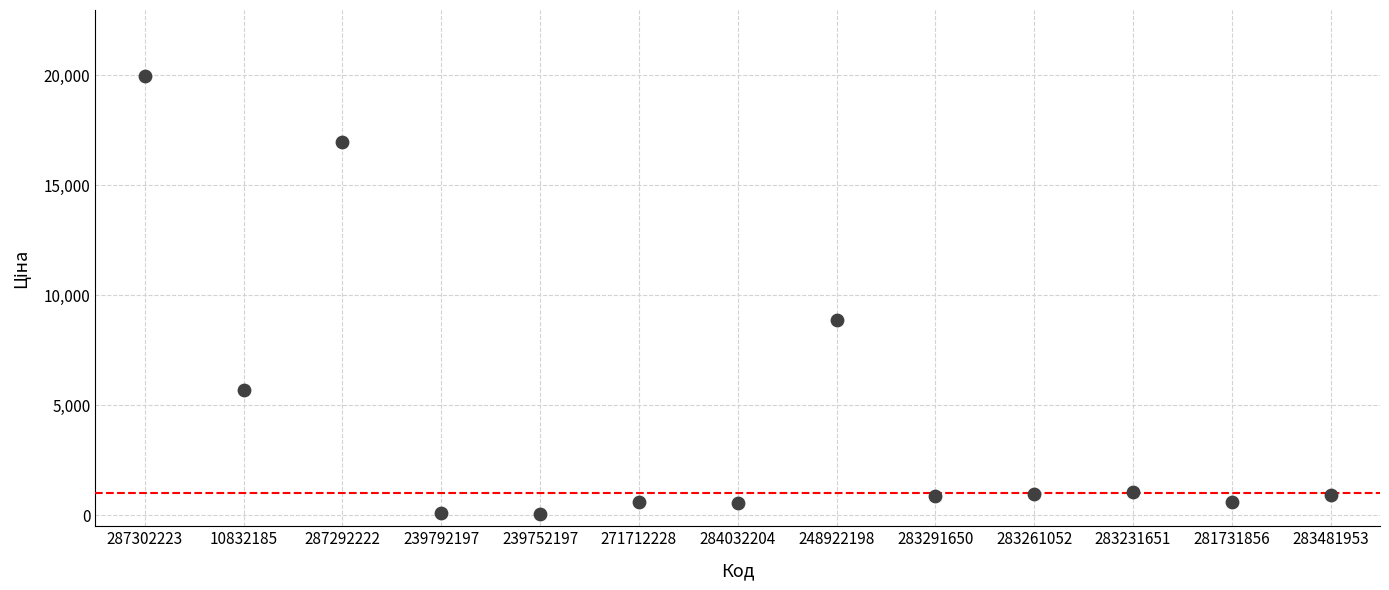

What Y value in the scatter plot is closest to 10010?

8856.7